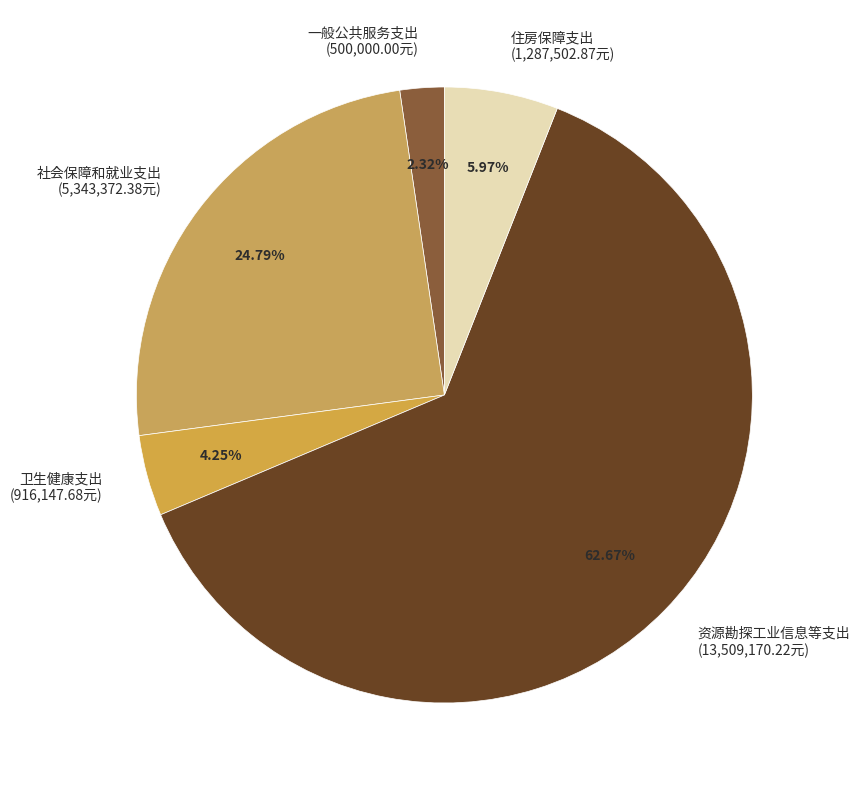

Rank the categories by value from lowest to highest.

一般公共服务支出, 卫生健康支出, 住房保障支出, 社会保障和就业支出, 资源勘探工业信息等支出